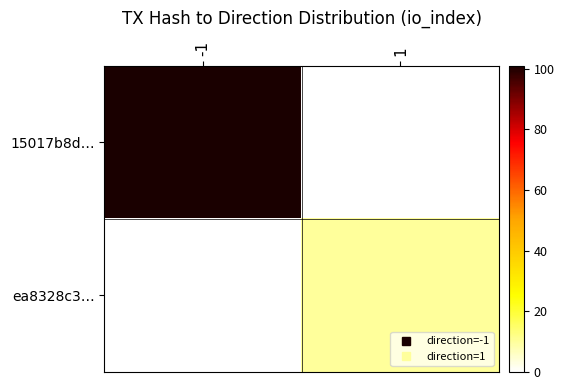

What is the total value across all series at -1?

101